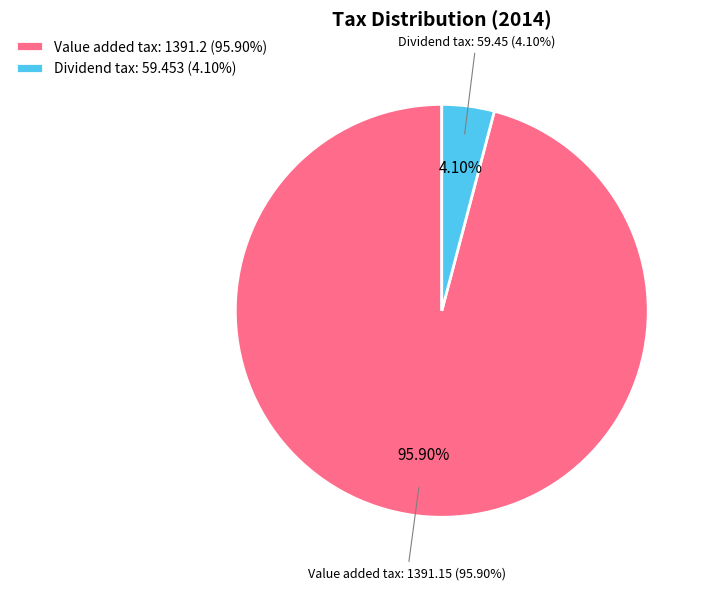

Rank the categories by value from lowest to highest.

Dividend tax, Value added tax